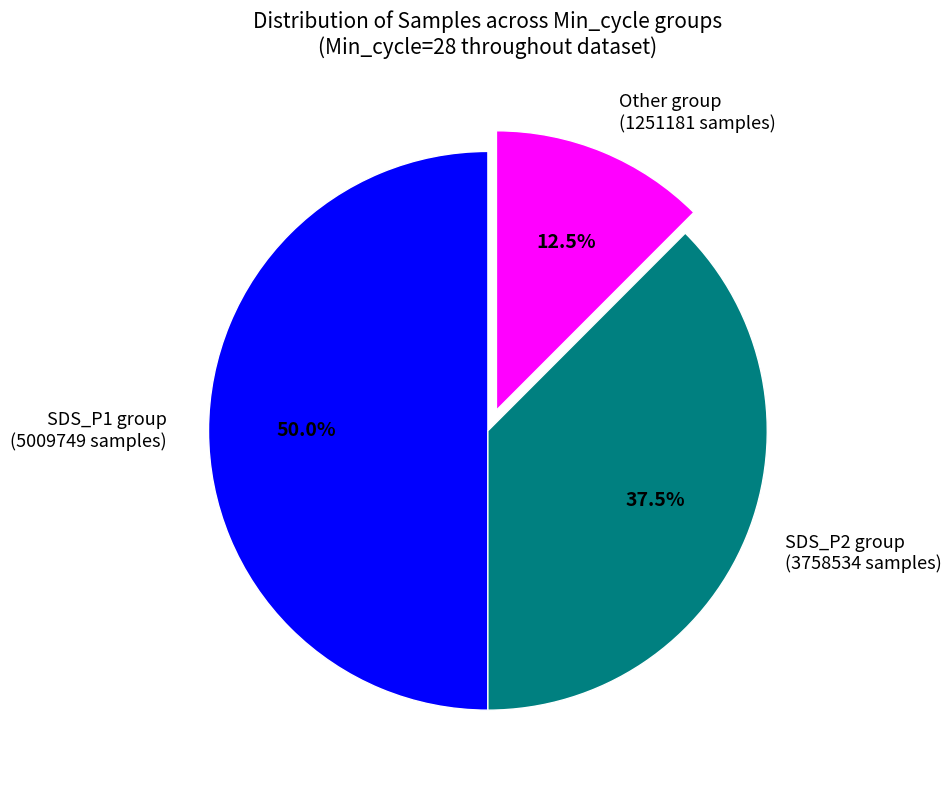

Combined, what portion of the pie is Other group (1251181 samples) and SDS_P2 group (3758534 samples)?

50.0%